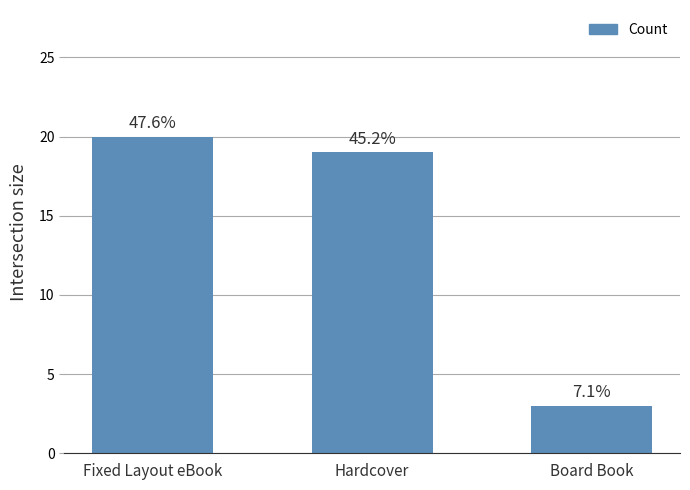

What is the change in value from Fixed Layout eBook to Hardcover?

-1